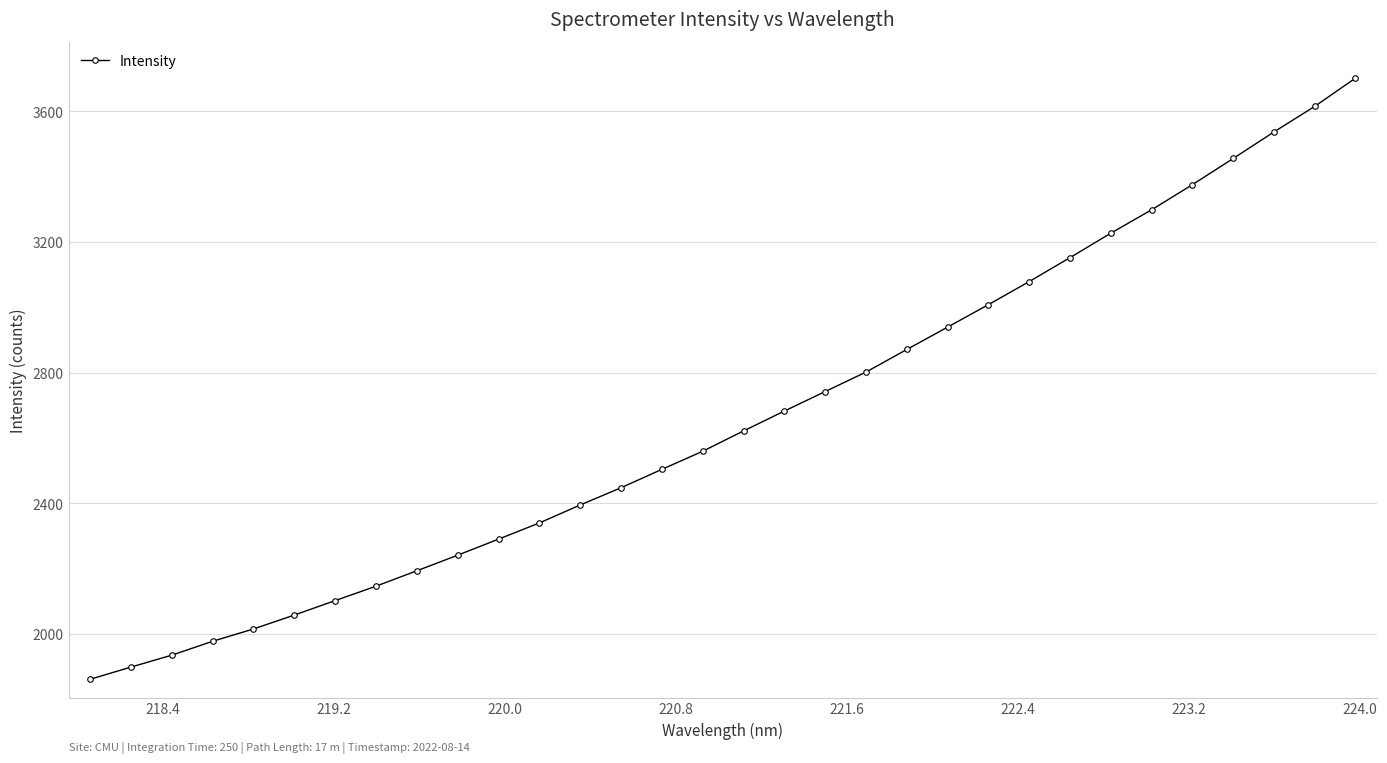

What is the smallest value displayed?

1861.5